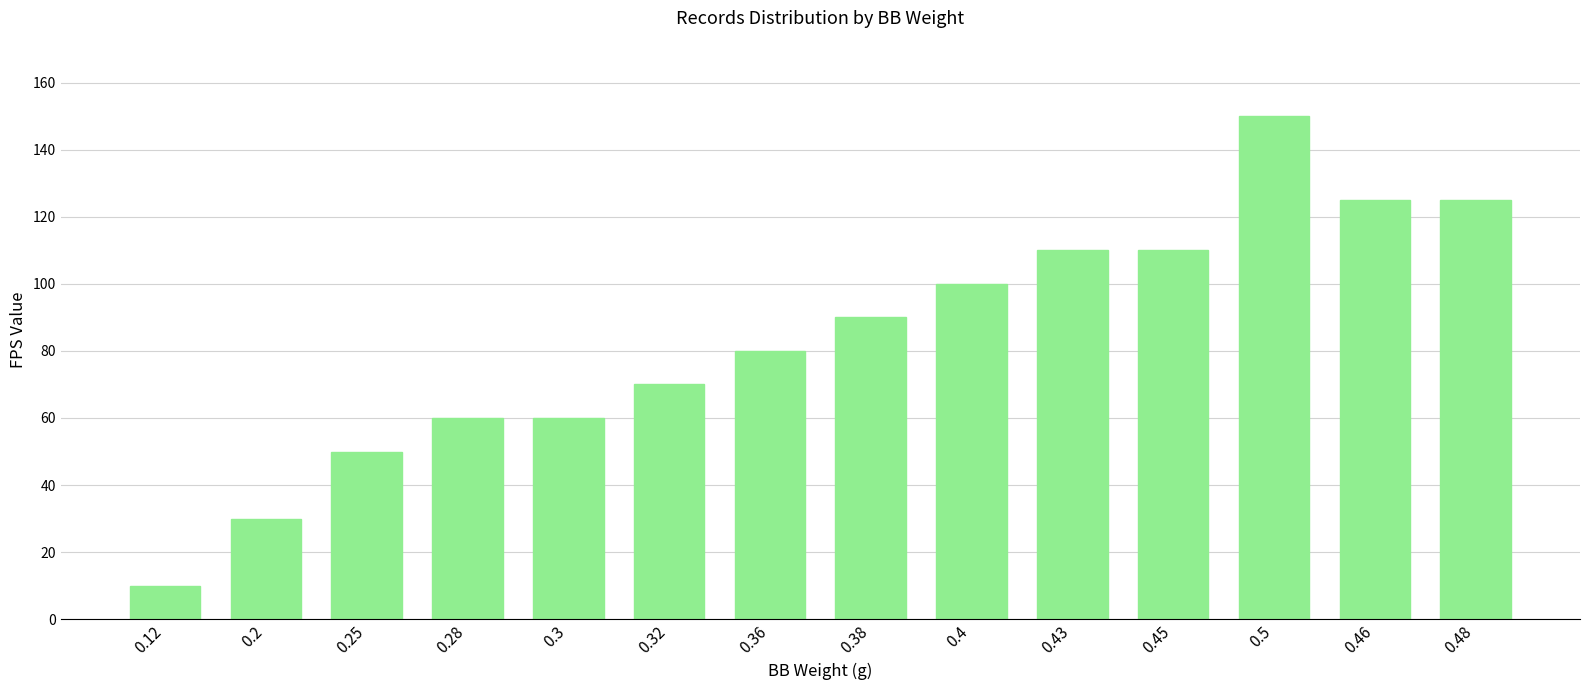

What is the sum of all values?

1170